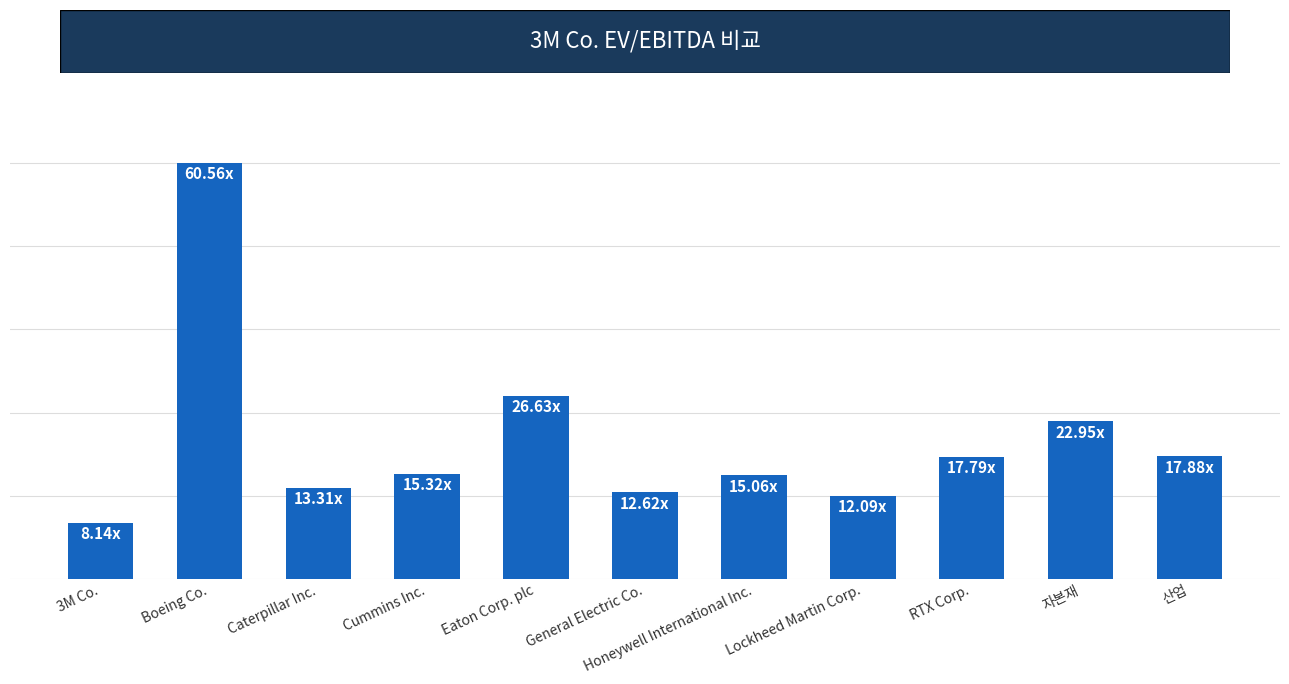

Which category has the highest value across all series?

Boeing Co.